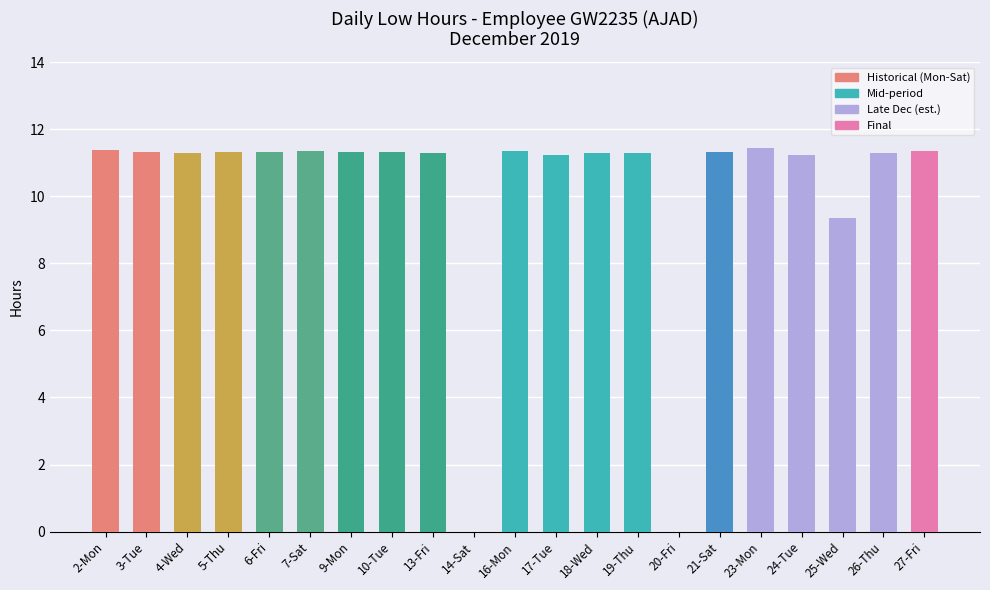

What is the ratio of the value at 18-Wed to the value at 17-Tue?

1.0